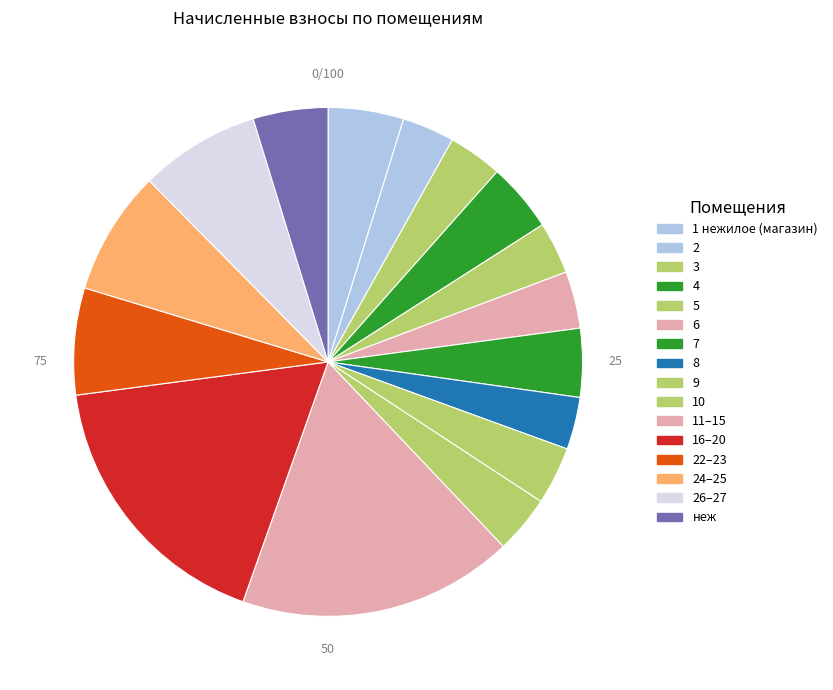

Count the number of slices in the pie.

16